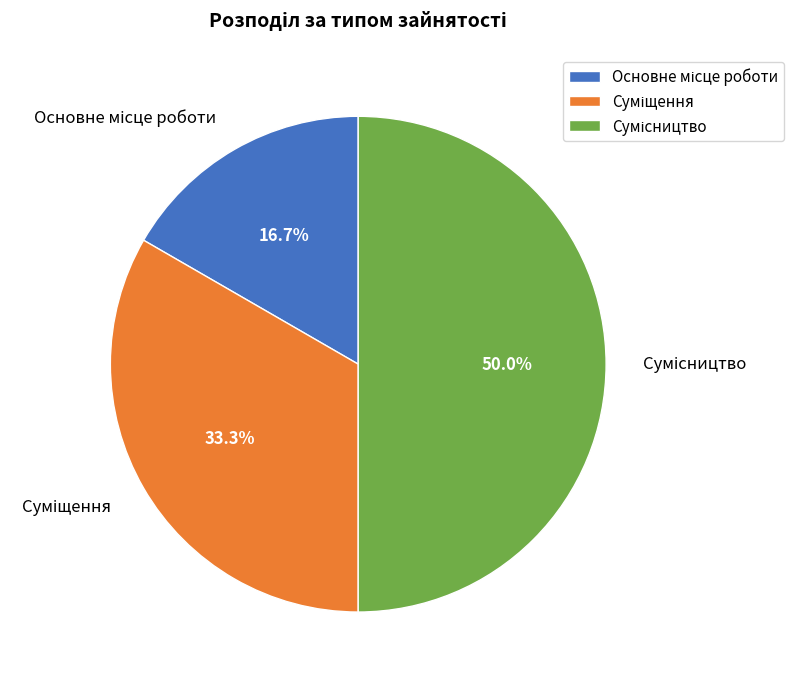

Approximately how many times larger is the value at Суміщення compared to Основне місце роботи?

2.0